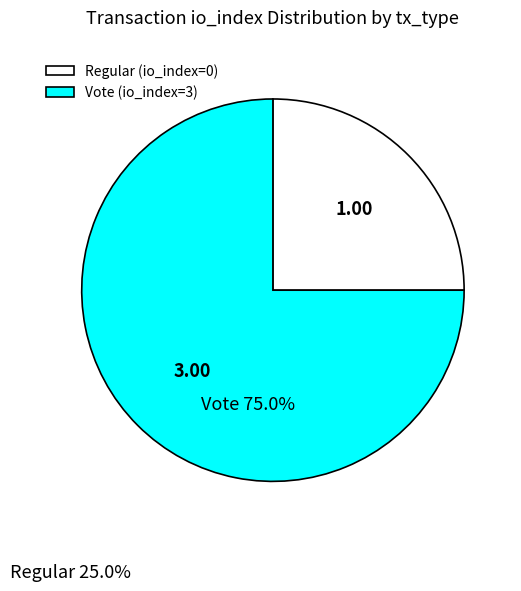

Is it true that Vote is 92% of the pie?

False